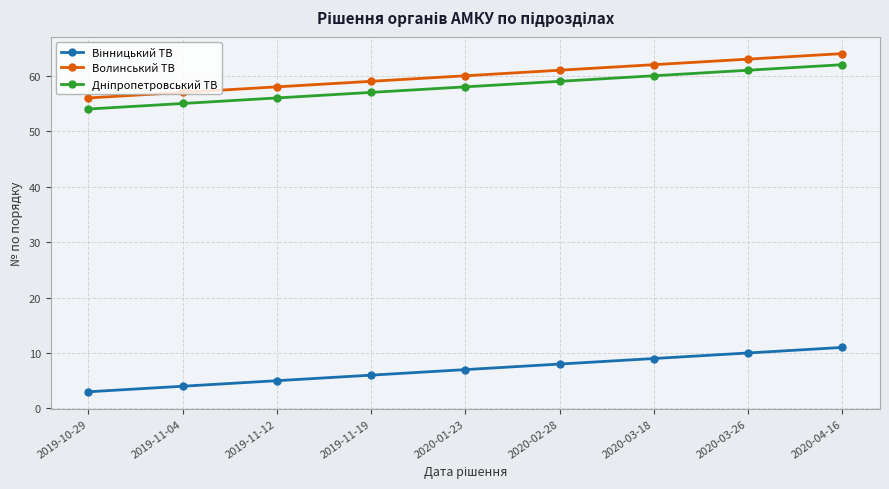

The value of Волинський ТВ at 2019-11-04 is 98. True or false?

False